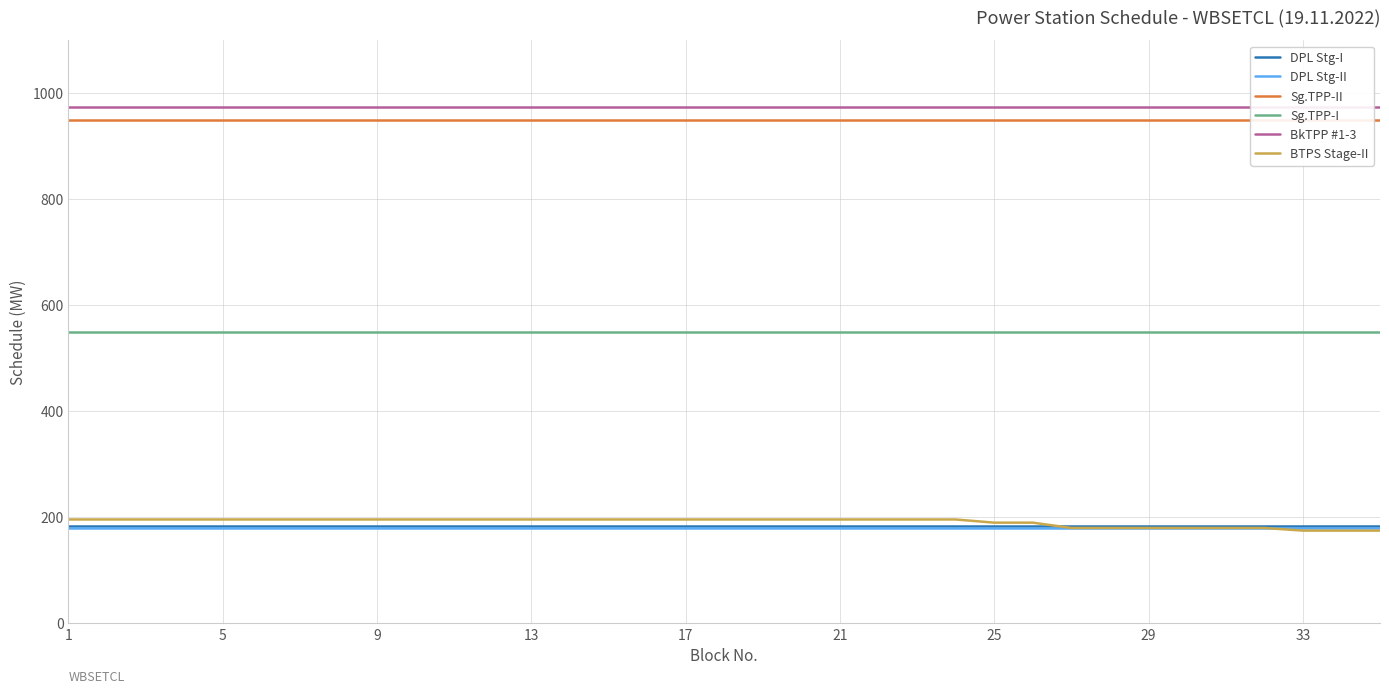

At how many categories does at least one series exceed 350?

35